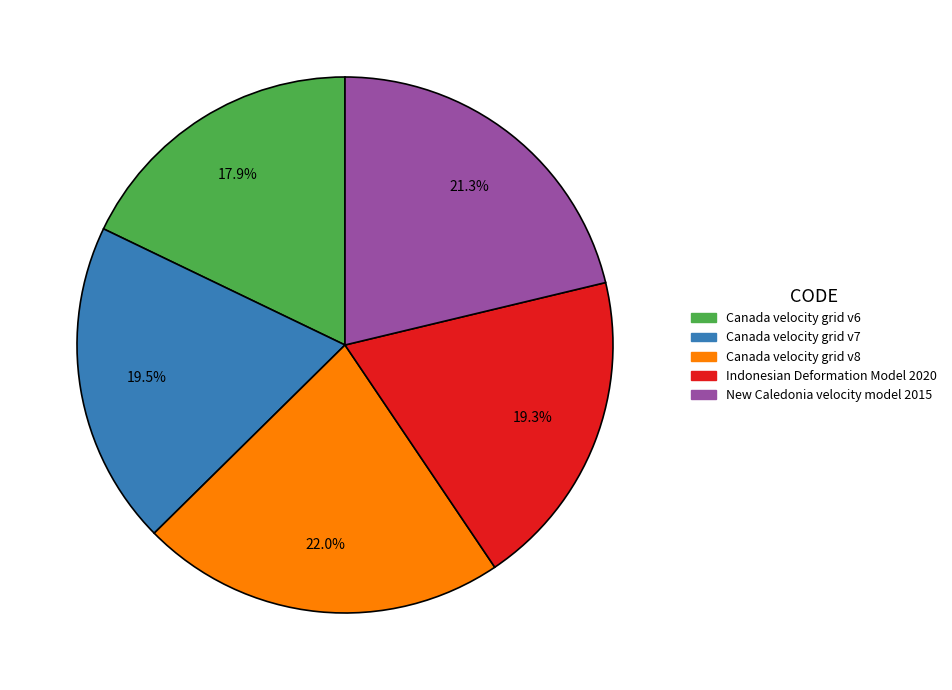

Which slice is the smallest?

Canada velocity grid v6